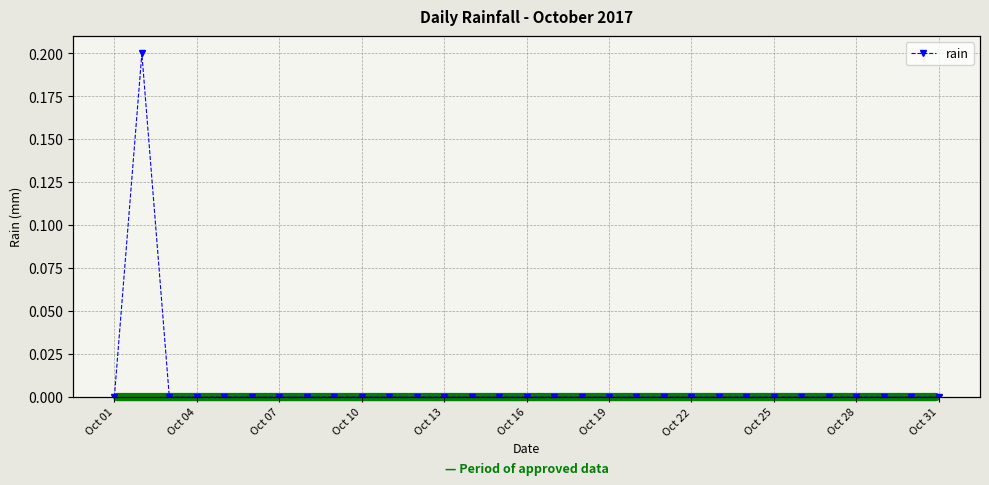

How many lines are shown in the chart?

1